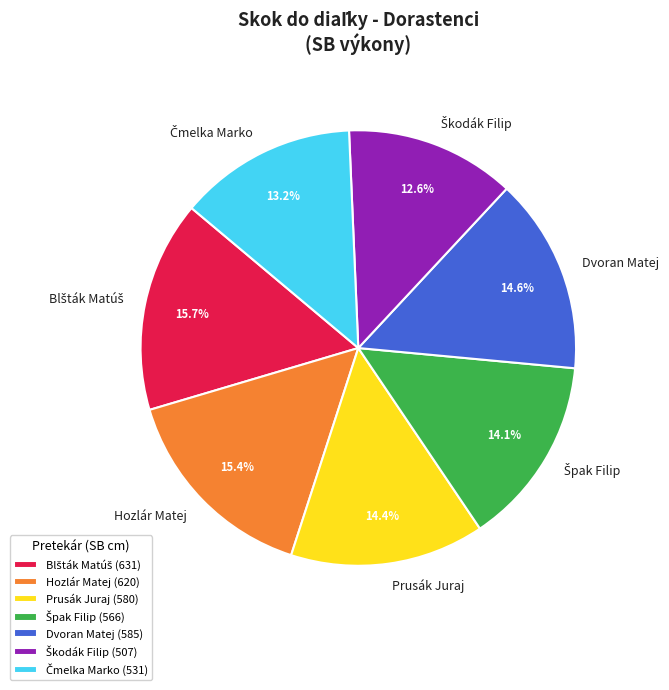

How many segments does this pie chart have?

7